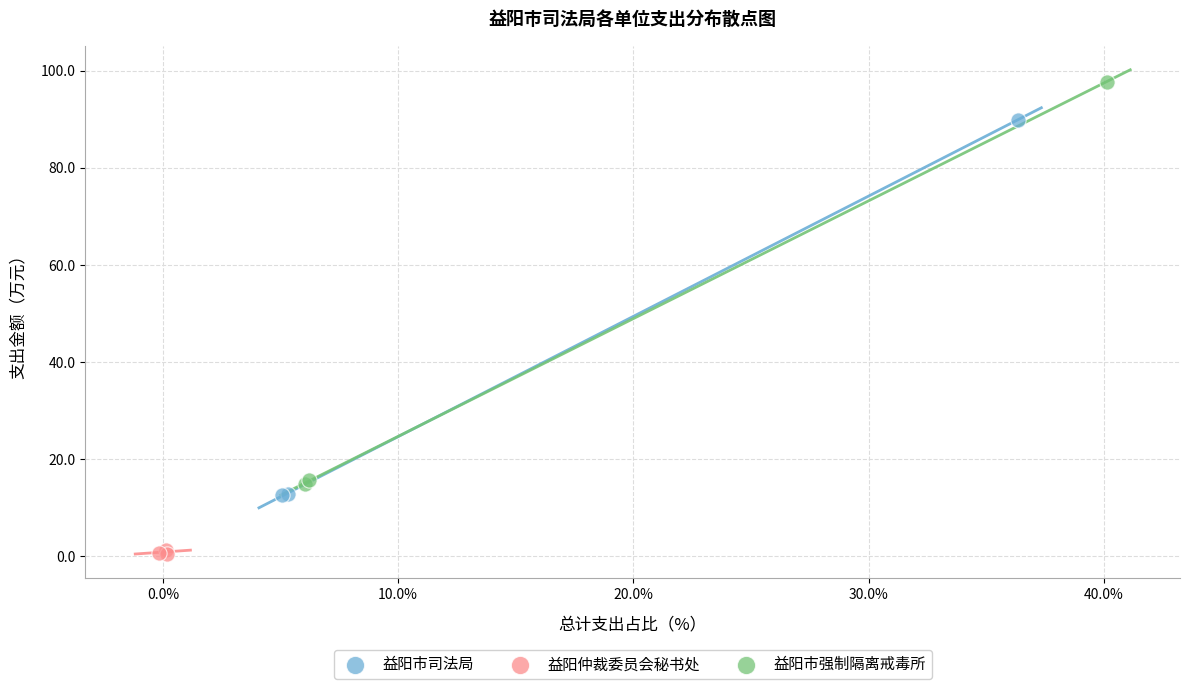

Which series contains the lowest Y value?

益阳仲裁委员会秘书处